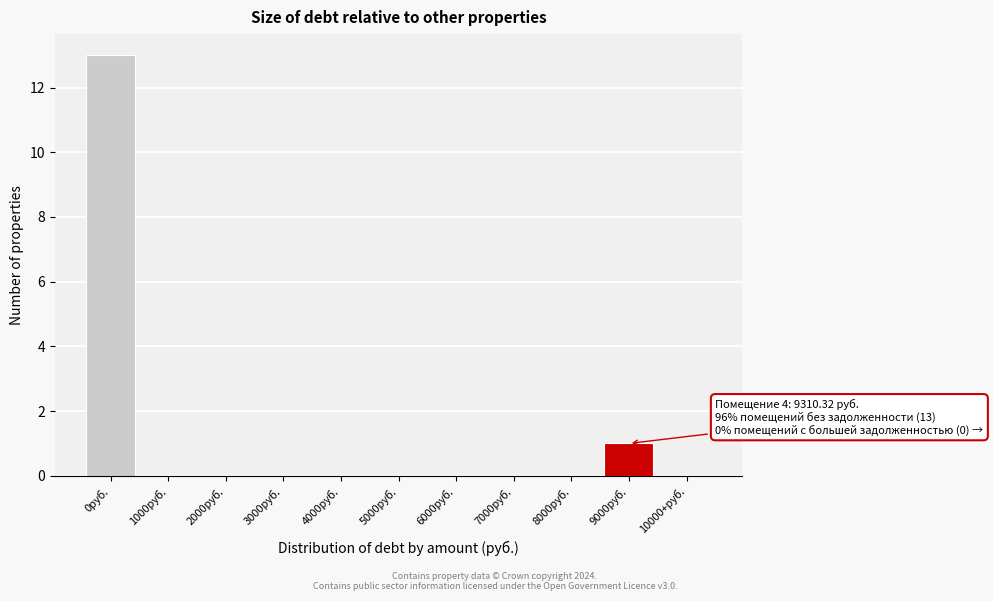

Reading left to right, extract all data points from this chart.

0руб.=13	1000руб.=0	2000руб.=0	3000руб.=0	4000руб.=0	5000руб.=0	6000руб.=0	7000руб.=0	8000руб.=0	9000руб.=1	10000+руб.=0